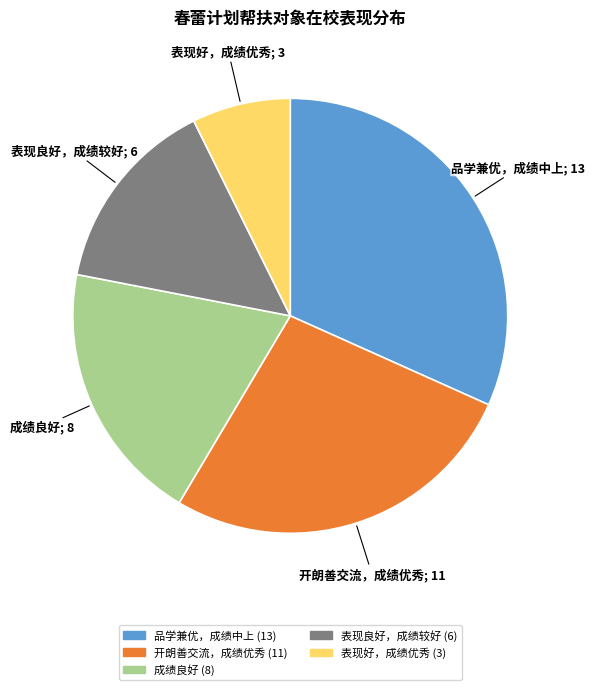

Is there a majority slice in this chart?

No